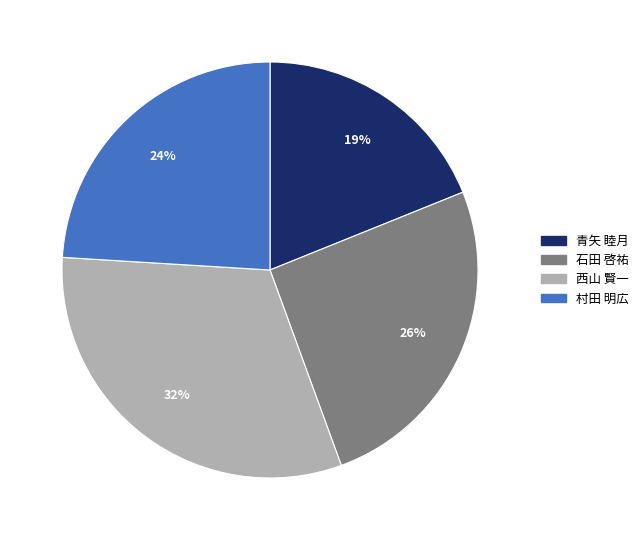

Is it true that 村田 明広 is 24% of the pie?

True